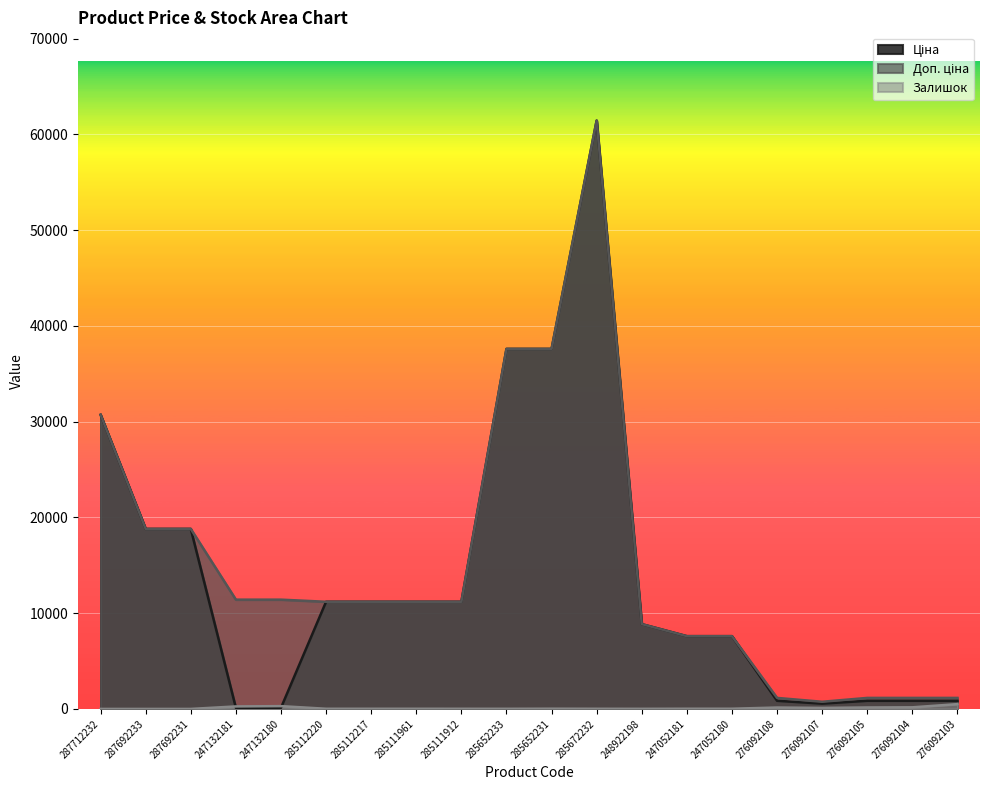

Rank the categories by Залишок value from lowest to highest.

287712232, 287692233, 287692231, 248922198, 285652233, 285111912, 285672232, 285112220, 285112217, 285111961, 247052181, 247052180, 285652231, 276092107, 276092108, 276092105, 276092104, 247132181, 247132180, 276092103